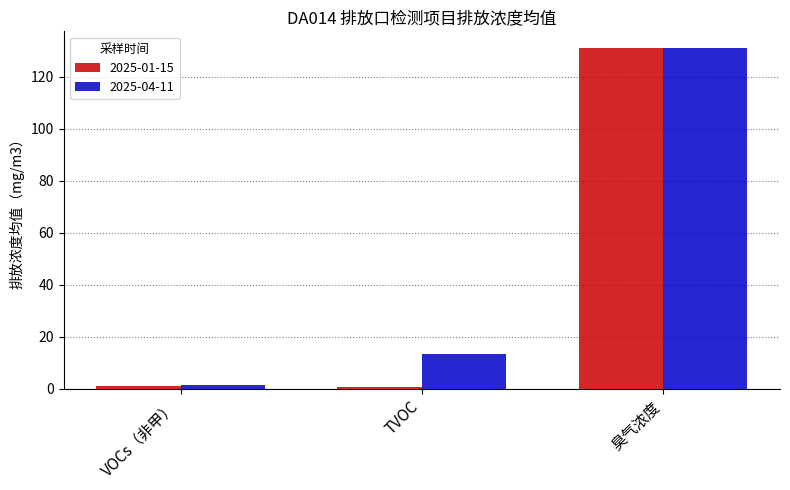

At how many categories does at least one series exceed 99?

1